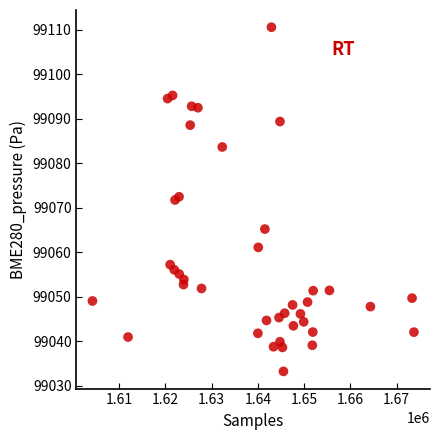

What is the range of Y values (max minus min)?

77.3